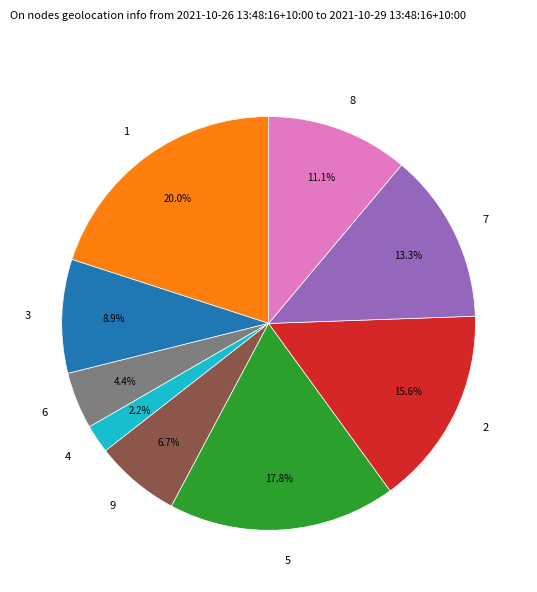

The 8 slice represents 11% of the pie. True or false?

True